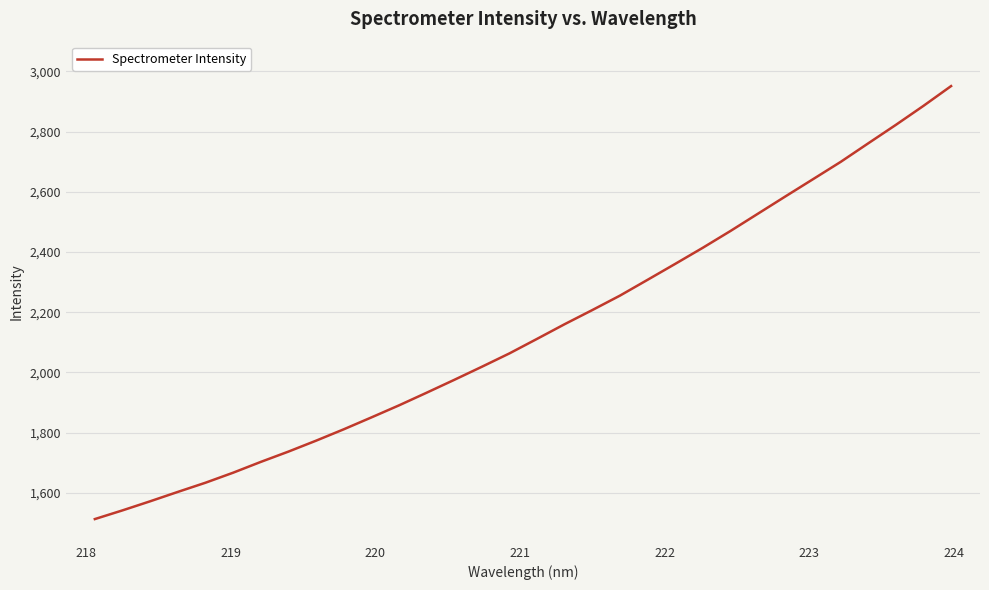

What is the maximum value shown in the chart?

2951.5